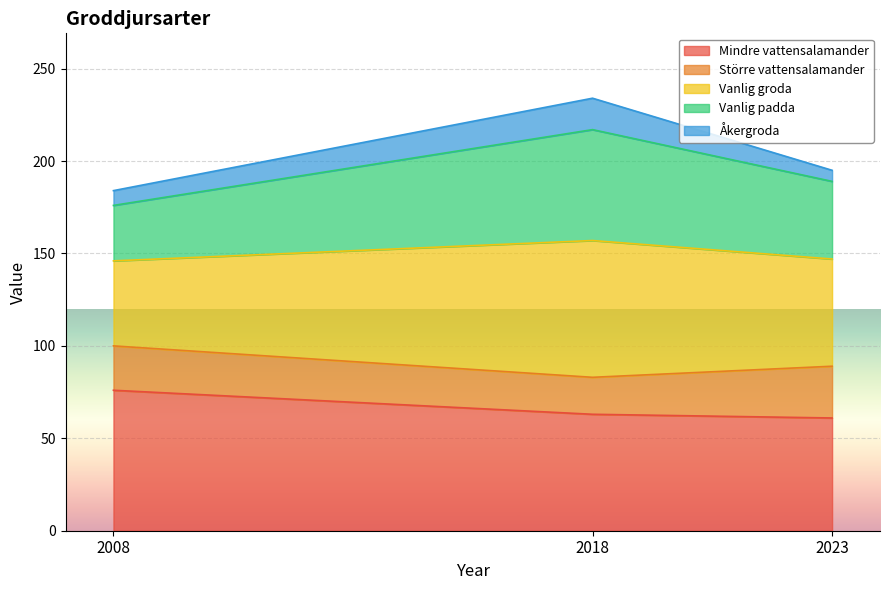

How many data points in Mindre vattensalamander are above 63?

1